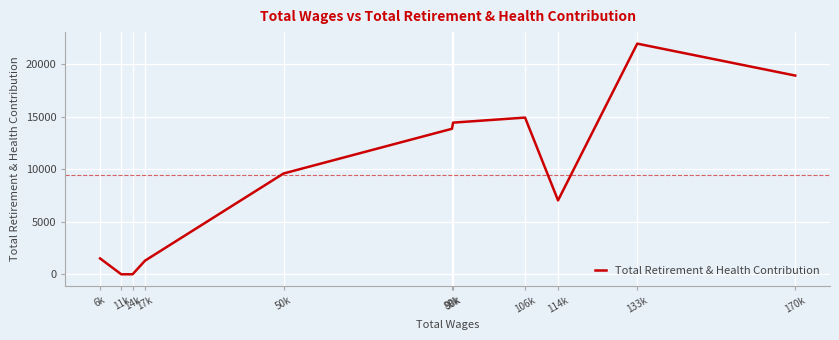

Read the value at 133k, to the nearest 10.

21950